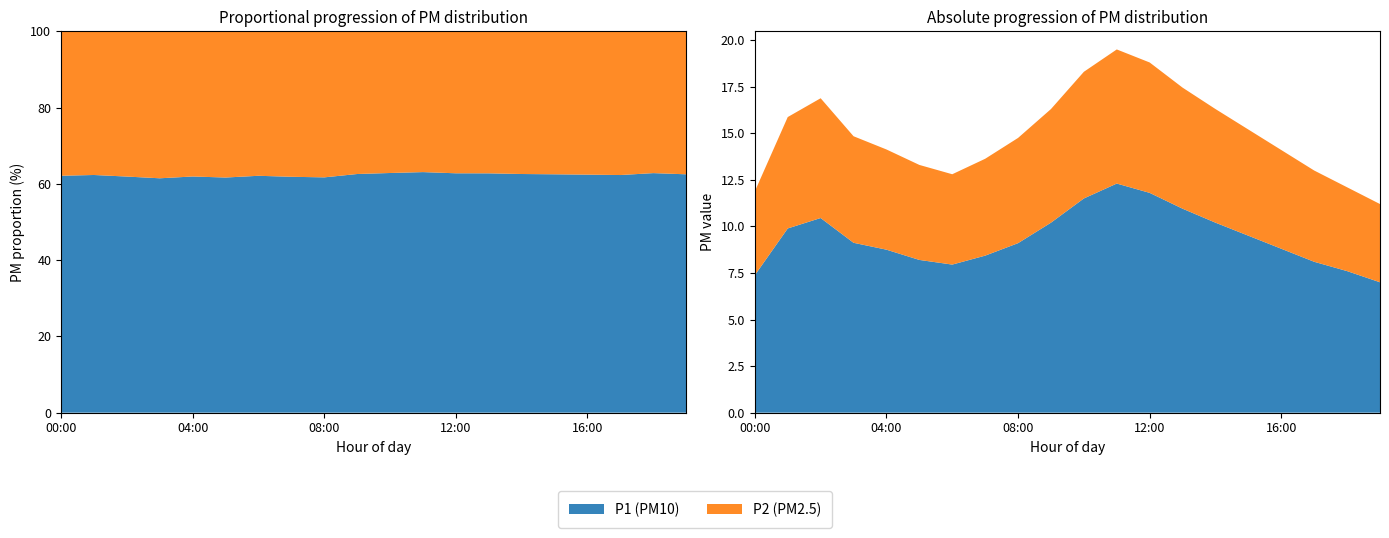

Reading left to right, transcribe all the data shown in this chart.

P1: 7.4	9.9	10.4	9.1	8.8	8.2	8.0	8.4	9.1	10.2	11.5	12.3	11.8	10.9	10.2	9.5	8.8	8.1	7.6	7.0
P2: 4.5	6.0	6.4	5.7	5.4	5.1	4.8	5.2	5.7	6.1	6.8	7.2	7.0	6.5	6.1	5.7	5.3	4.9	4.5	4.2